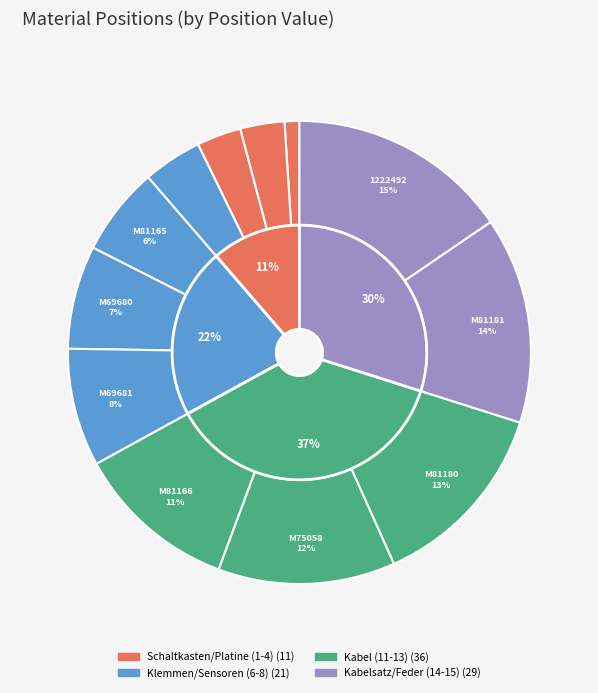

What portion of the pie excludes 1222492?

84.5%